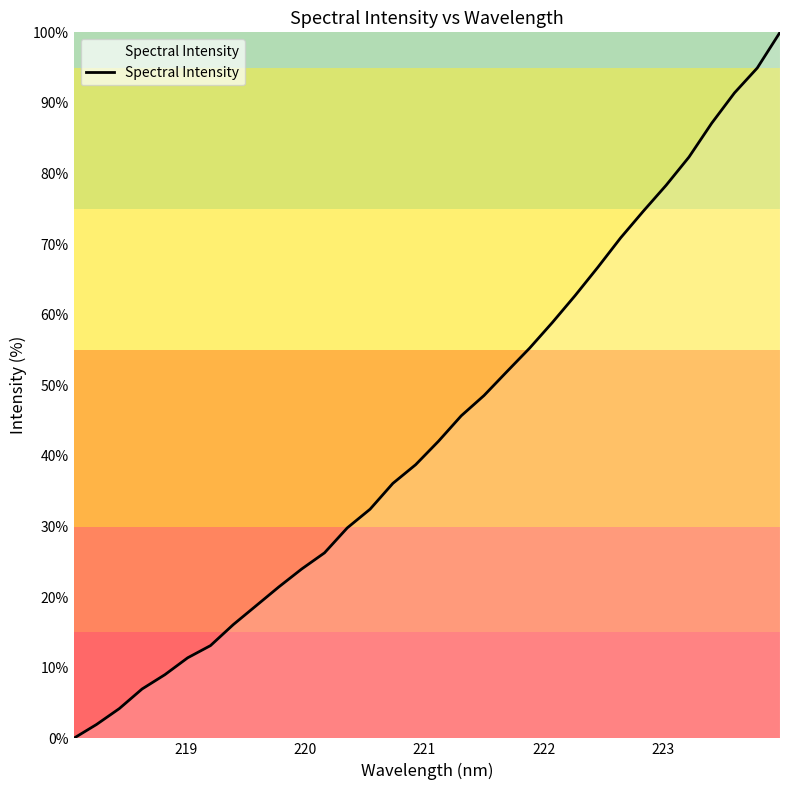

Reading right to left, extract all data points from this chart.

100.0	94.9	91.4	87.1	82.3	78.4	74.7	70.9	66.7	62.7	58.9	55.3	51.9	48.6	45.7	42.1	38.8	36.1	32.5	29.8	26.3	24.0	21.5	18.8	16.1	13.1	11.4	9.0	7.0	4.2	2.0	0.0